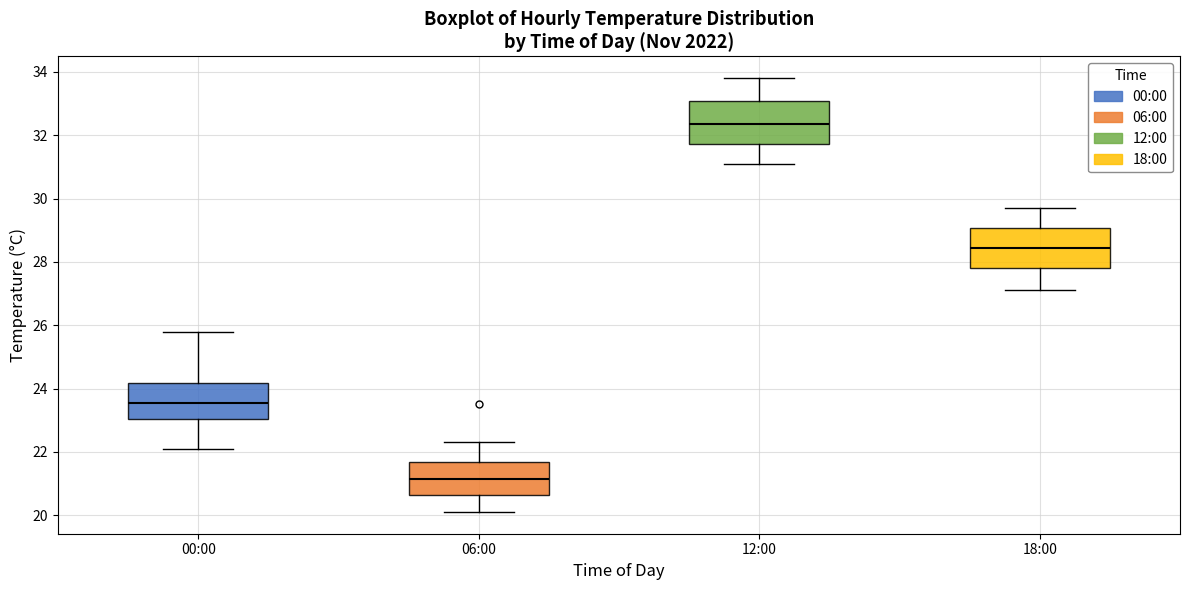

Reading left to right, read every box against the y-axis: the position of its median line, the range the box covers, and the ends of its whiskers. The values are not printed on the chart, so give them approximately, as read against the axis.

00:00: median 23.6, box 23.0 to 24.2, whiskers 22.2 to 25.8
06:00: median 21.2, box 20.6 to 21.6, whiskers 20.2 to 22.4
12:00: median 32.4, box 31.8 to 33.0, whiskers 31.2 to 33.8
18:00: median 28.4, box 27.8 to 29.0, whiskers 27.2 to 29.8